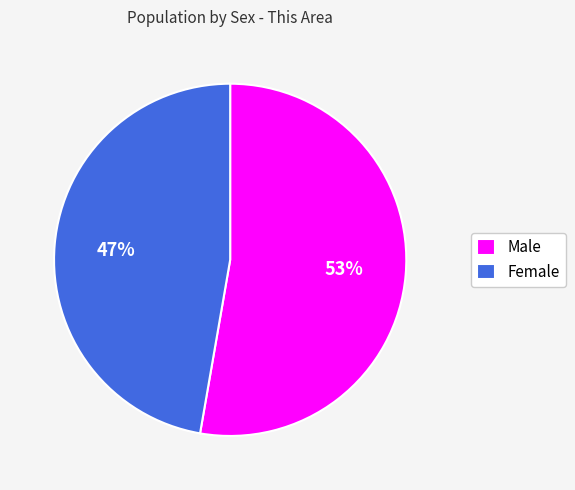

True or false: Male accounts for 53% of the total.

True